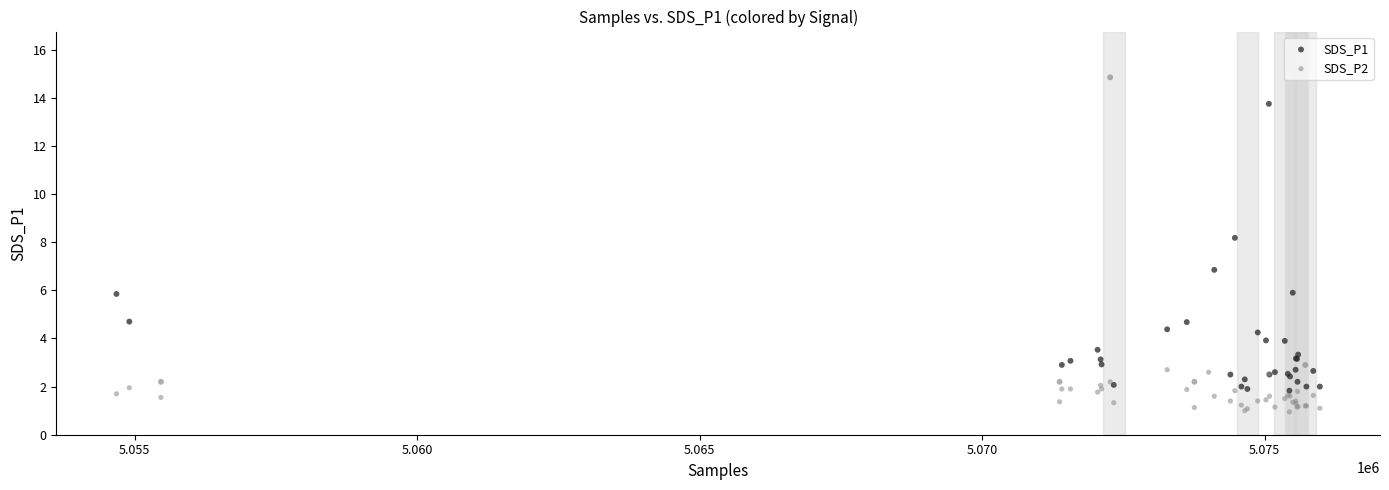

Across all series, what Y value is closest to 8?

8.2